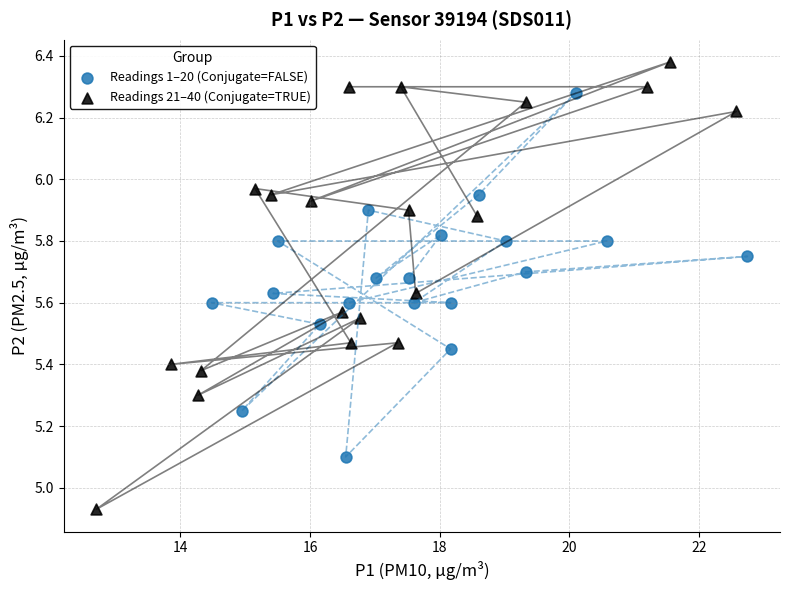

What are all the series names shown in the legend?

Readings 1–20 (Conjugate=FALSE), Readings 21–40 (Conjugate=TRUE)